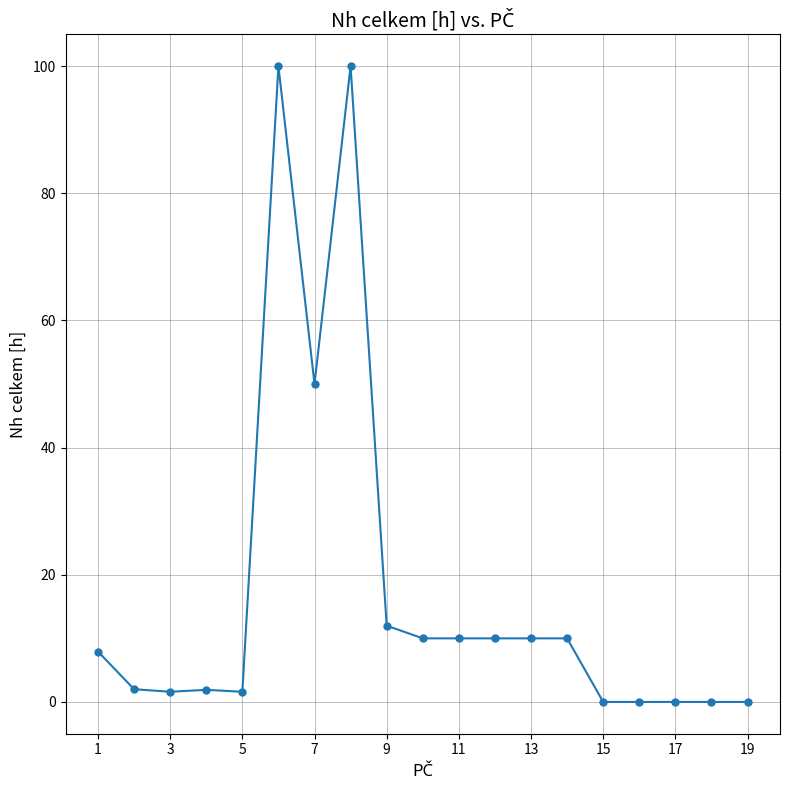

What is the greatest value displayed?

100.0